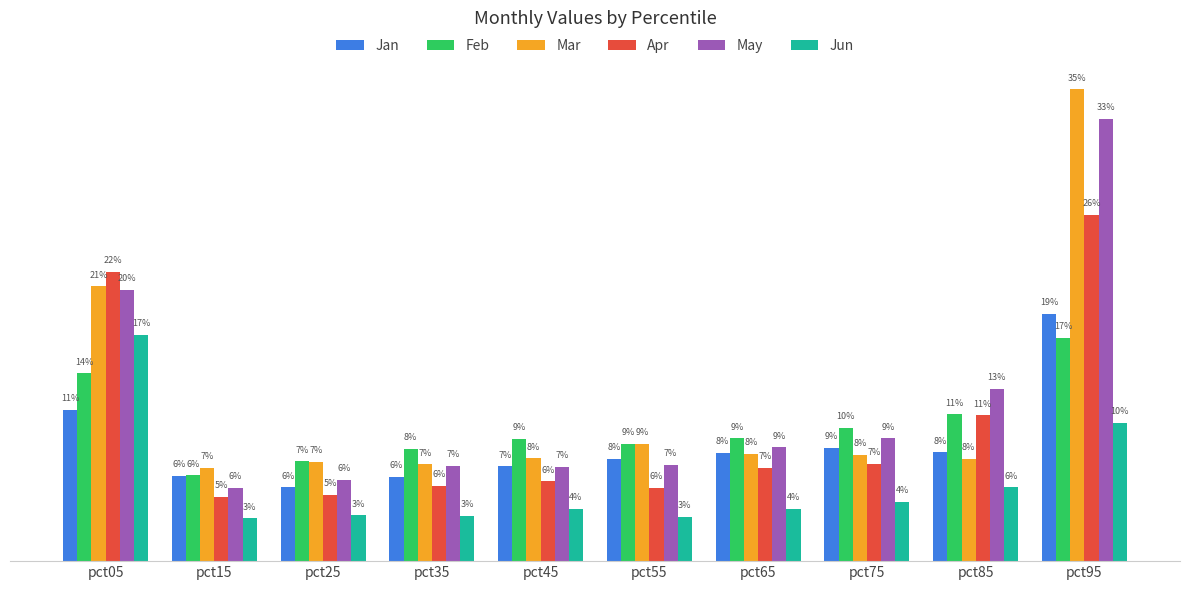

Reading left to right, extract all data points from this chart.

Jan: pct05=0.1	pct15=0.1	pct25=0.1	pct35=0.1	pct45=0.1	pct55=0.1	pct65=0.1	pct75=0.1	pct85=0.1	pct95=0.2
Feb: pct05=0.1	pct15=0.1	pct25=0.1	pct35=0.1	pct45=0.1	pct55=0.1	pct65=0.1	pct75=0.1	pct85=0.1	pct95=0.2
Mar: pct05=0.2	pct15=0.1	pct25=0.1	pct35=0.1	pct45=0.1	pct55=0.1	pct65=0.1	pct75=0.1	pct85=0.1	pct95=0.4
Apr: pct05=0.2	pct15=0.0	pct25=0.0	pct35=0.1	pct45=0.1	pct55=0.1	pct65=0.1	pct75=0.1	pct85=0.1	pct95=0.3
May: pct05=0.2	pct15=0.1	pct25=0.1	pct35=0.1	pct45=0.1	pct55=0.1	pct65=0.1	pct75=0.1	pct85=0.1	pct95=0.3
Jun: pct05=0.2	pct15=0.0	pct25=0.0	pct35=0.0	pct45=0.0	pct55=0.0	pct65=0.0	pct75=0.0	pct85=0.1	pct95=0.1